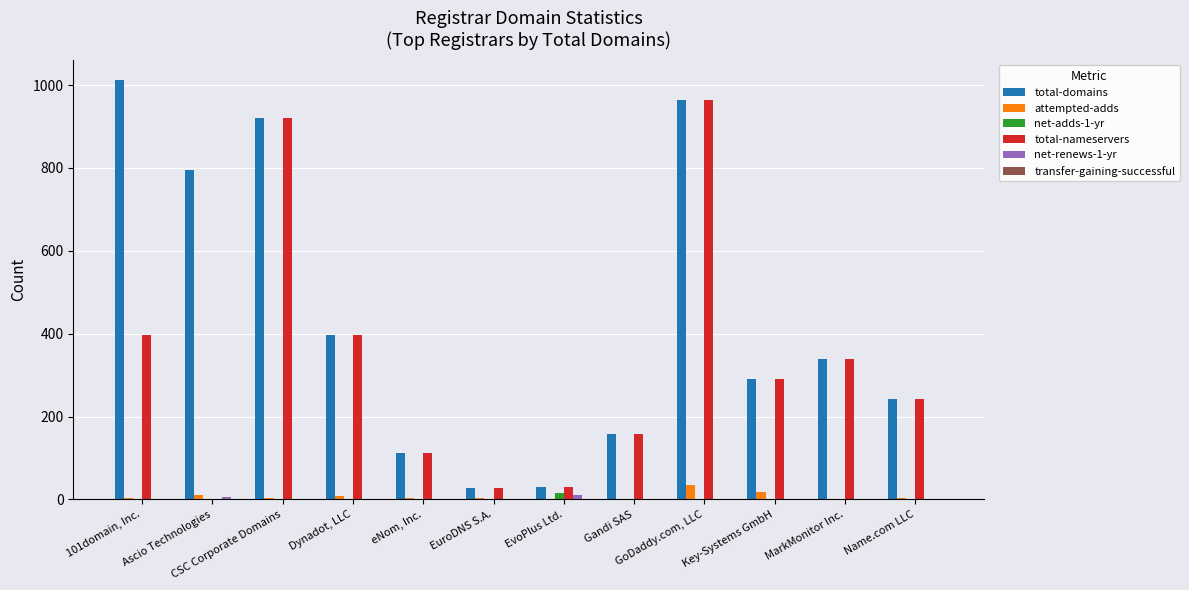

Which series has the largest total across all categories?

total-domains